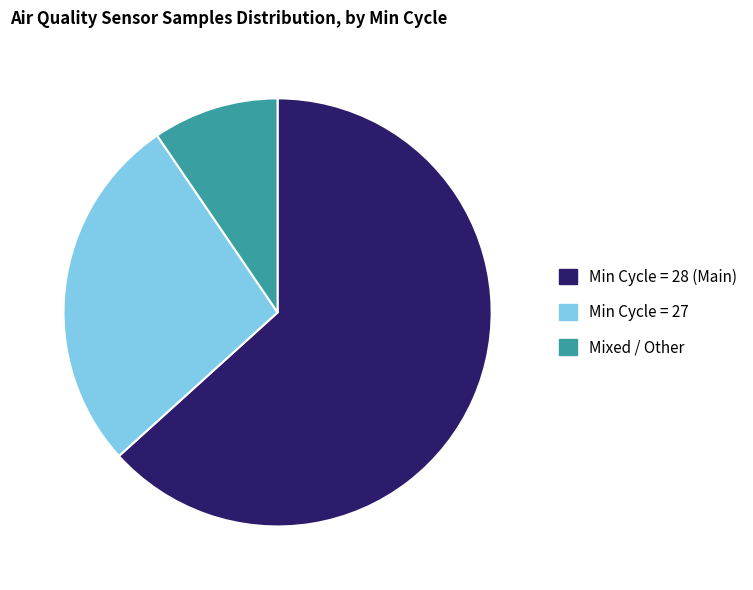

Rank the categories by value from highest to lowest.

Min Cycle = 28 (Main), Min Cycle = 27, Mixed / Other